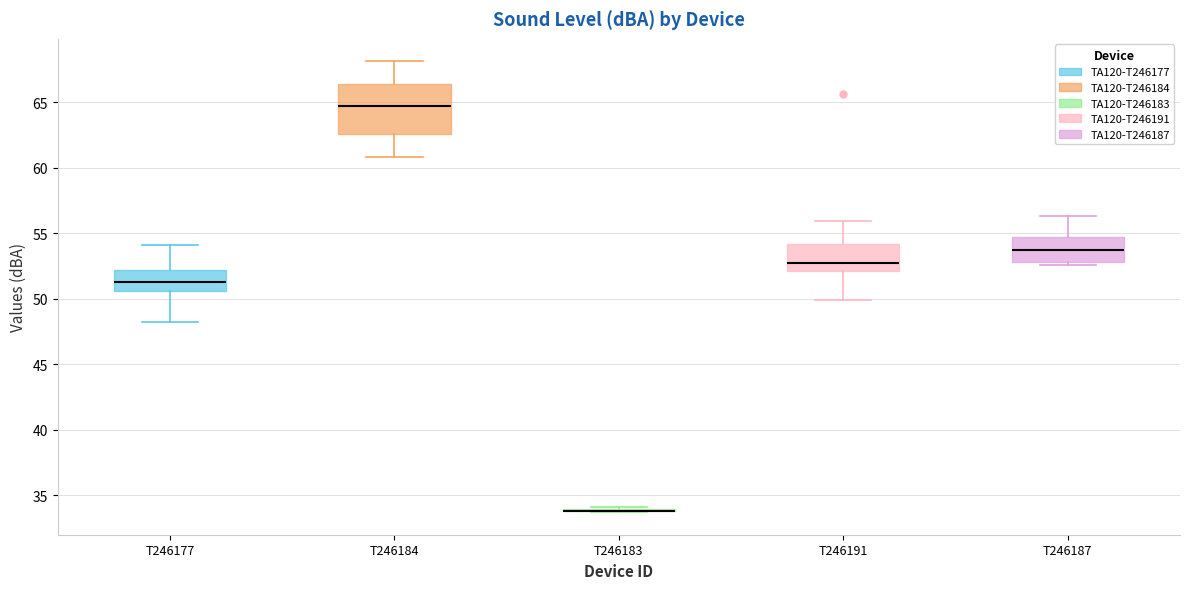

Reading left to right, transcribe this box plot: for each box, give where its median line is, the range the box spans, and where its two whiskers end, as read against the y-axis. The values are not printed on the chart, so give them approximately, as read against the axis.

T246177: median 51.5, box 50.5 to 52.0, whiskers 48.0 to 54.0
T246184: median 64.5, box 62.5 to 66.5, whiskers 61.0 to 68.0
T246183: box collapsed to a line at 34.0, whiskers 33.5 to 34.0
T246191: median 52.5, box 52.0 to 54.0, whiskers 50.0 to 56.0
T246187: median 53.5, box 53.0 to 54.5, whiskers 52.5 to 56.5